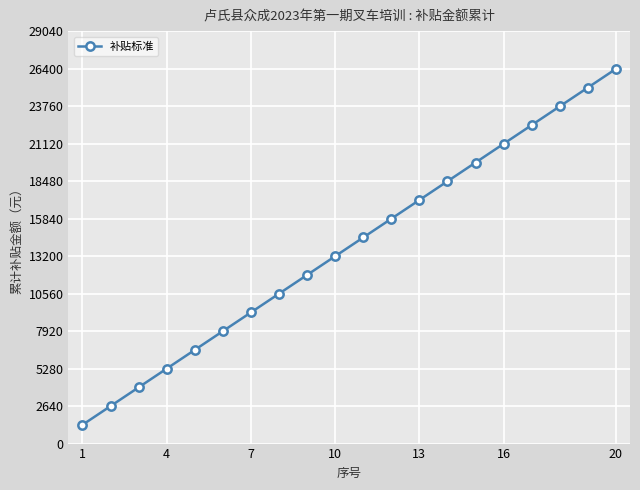

What is the maximum value shown in the chart?

26400